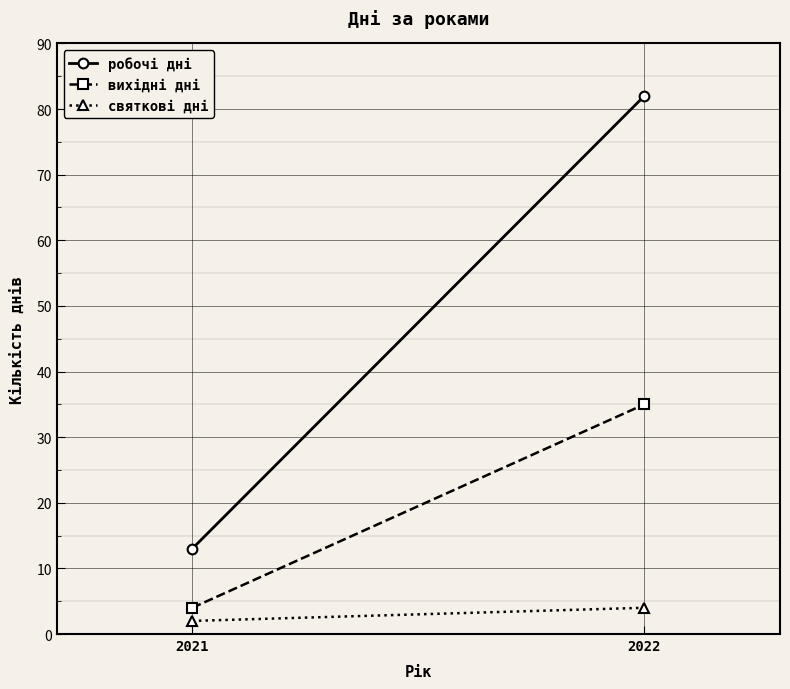

Between 2021 and 2022, which is larger?

2022